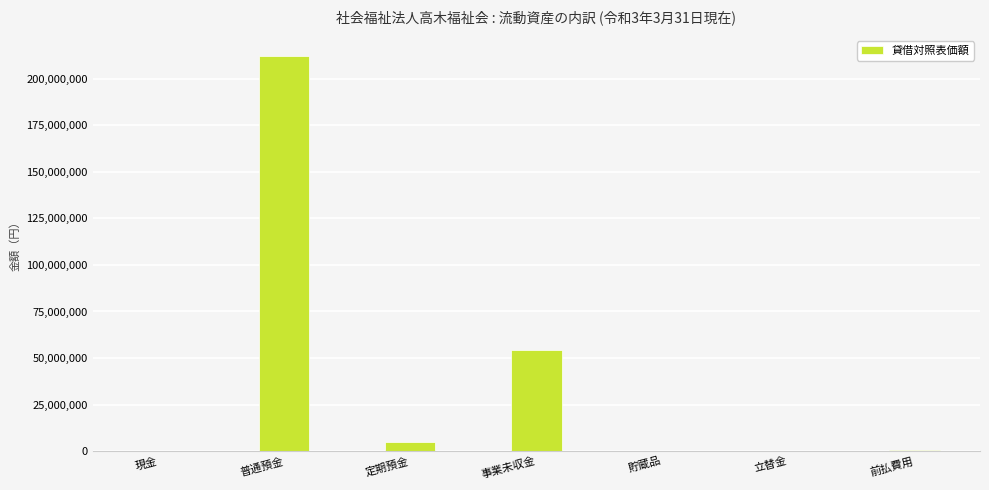

What is the maximum value shown in the chart?

212471222